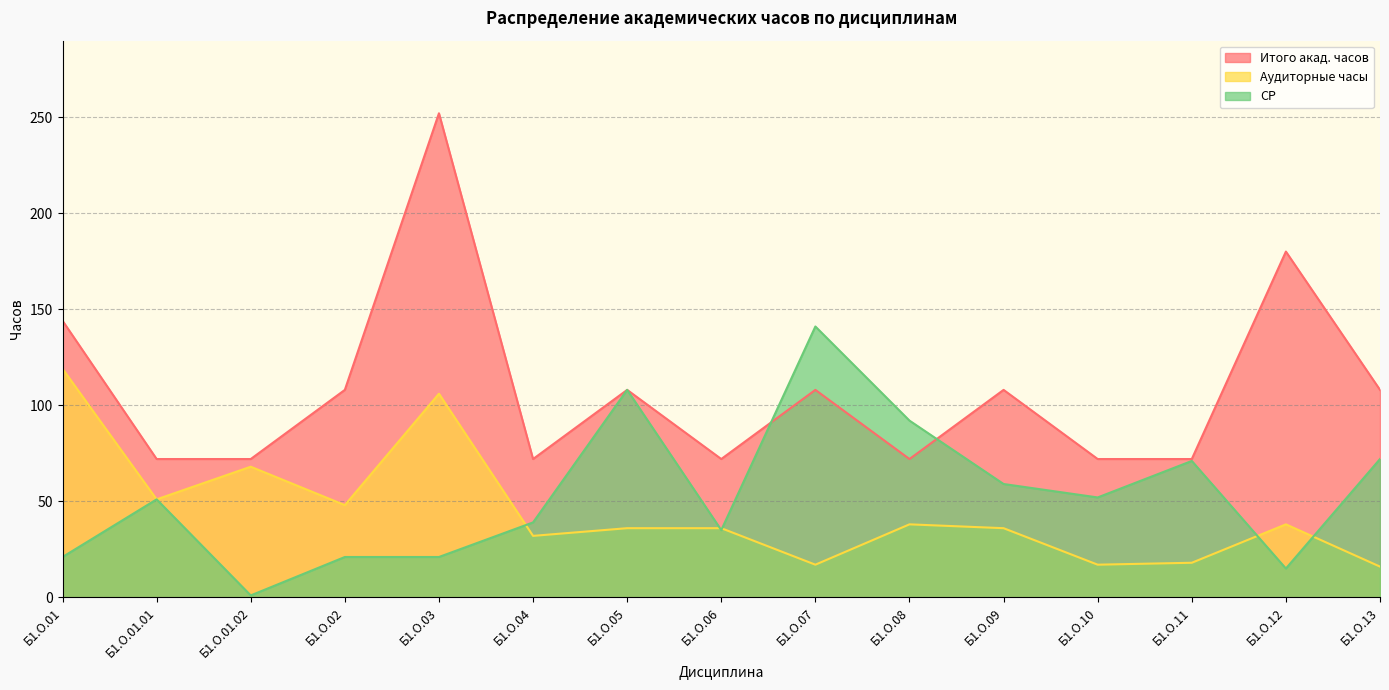

What are all the series names shown in the legend?

Итого акад. часов, Аудиторные часы, СР